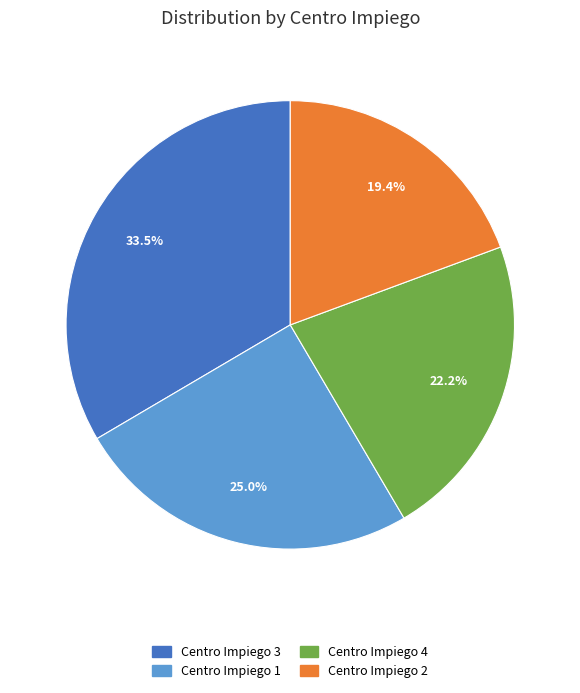

Is there any slice that represents more than half of the pie?

No